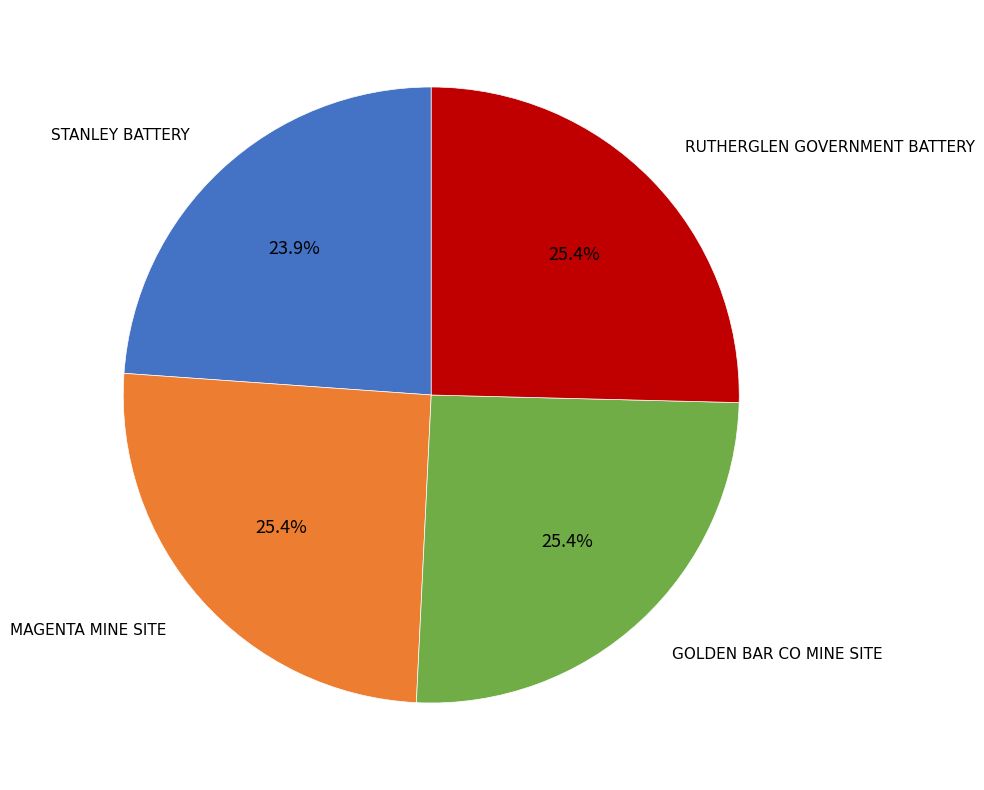

Is there any slice that represents more than half of the pie?

No